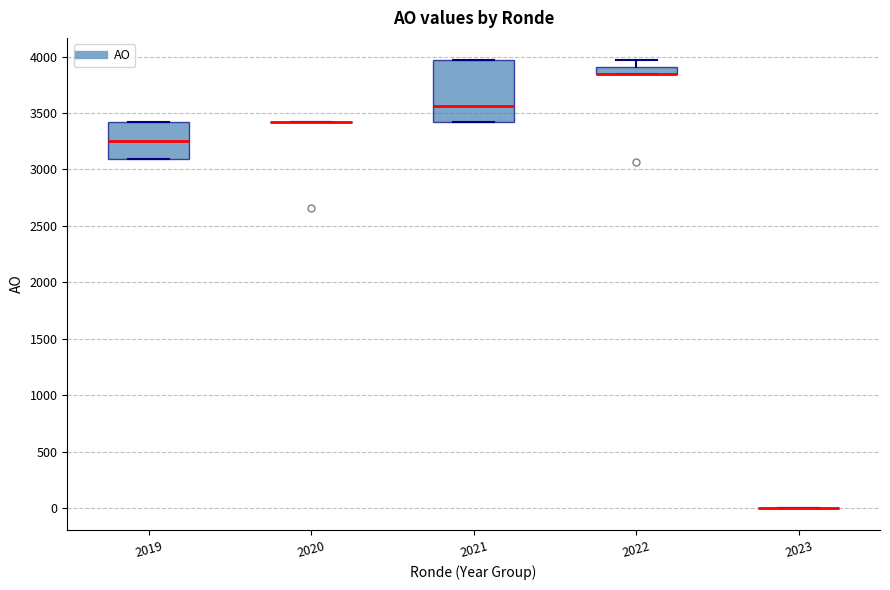

Where does the upper whisker of the box at x = 2022 end on the y-axis? The values are not printed on the chart, so give them approximately, as read against the axis.

3950